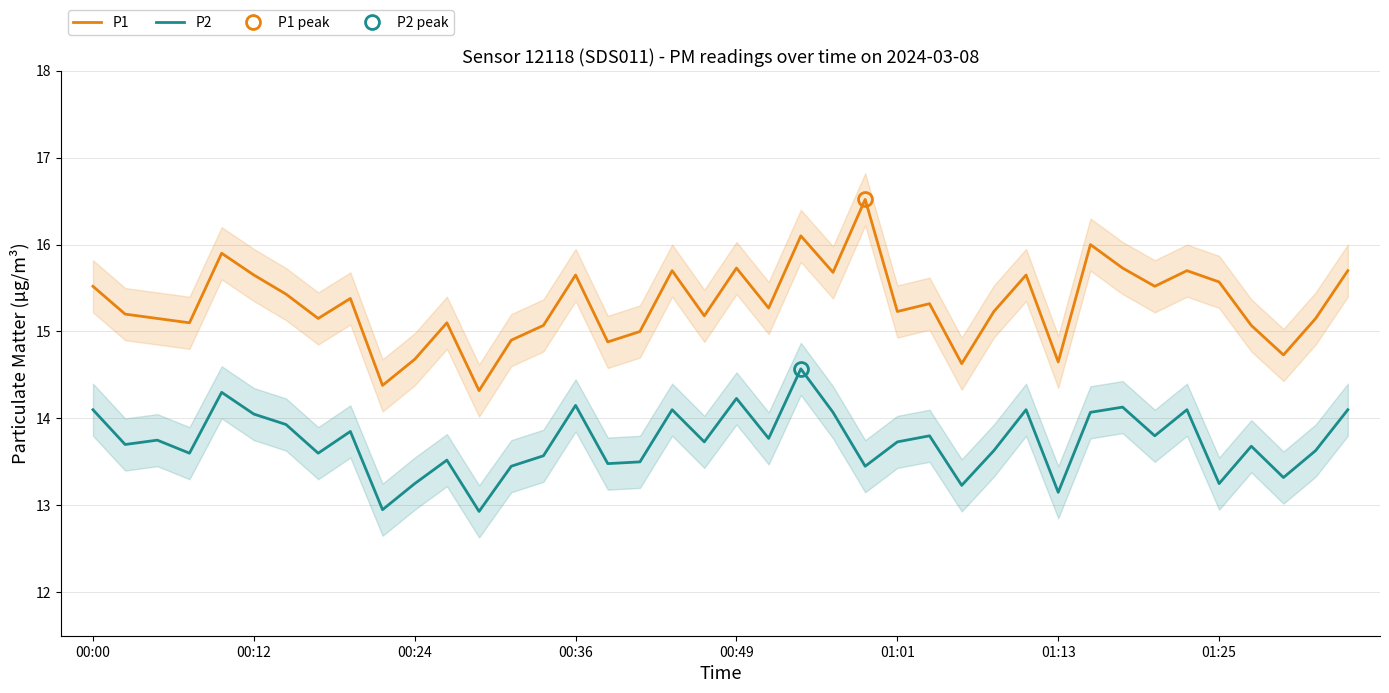

Is it true that P2 equals 3.7 at 19?

False